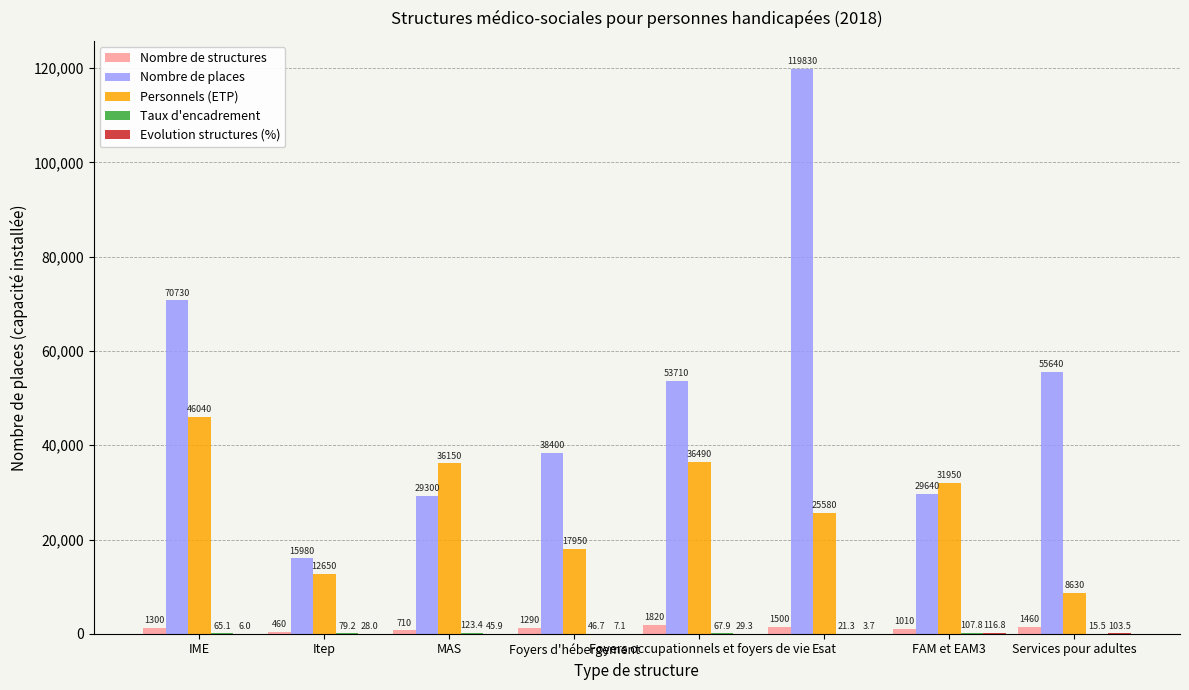

How many data points does each series have?

8